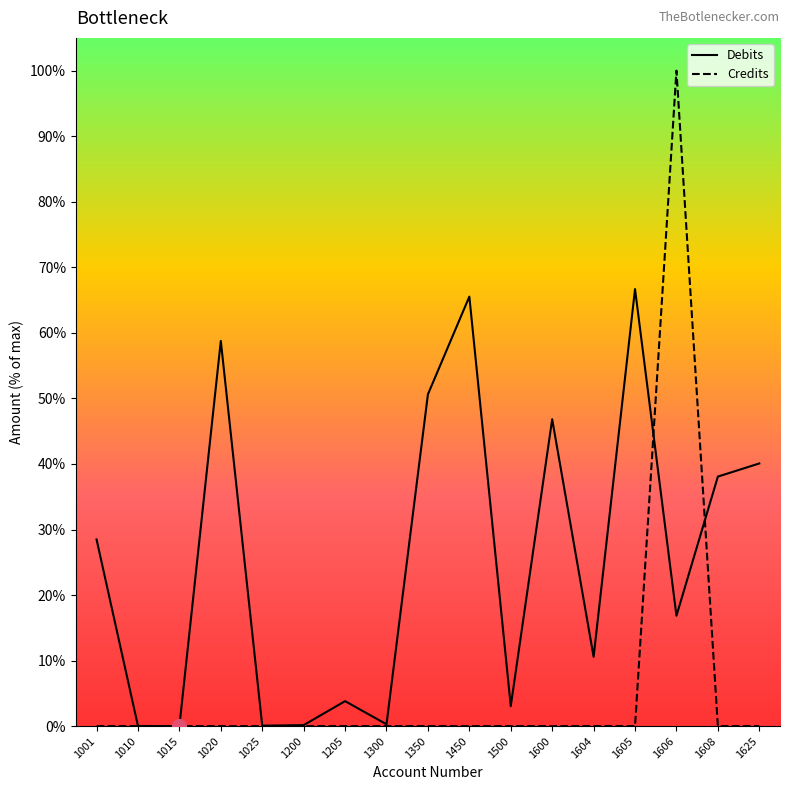

Rank the series by their average value, from lowest to highest.

Credits, Debits